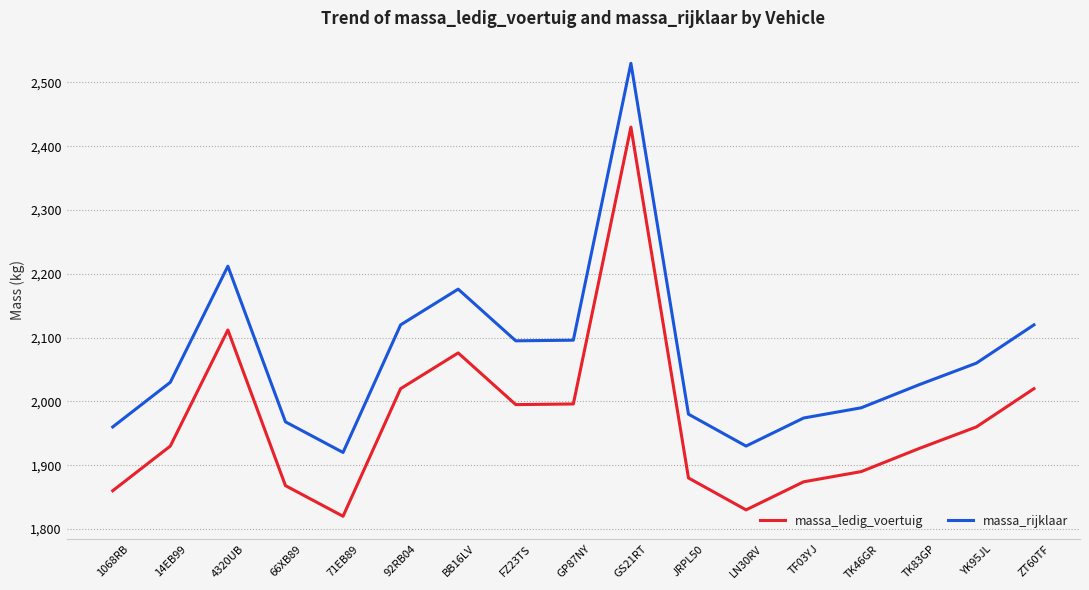

Is the value of massa_rijklaar at 1068RB greater than the value of massa_ledig_voertuig at JRPL50?

Yes